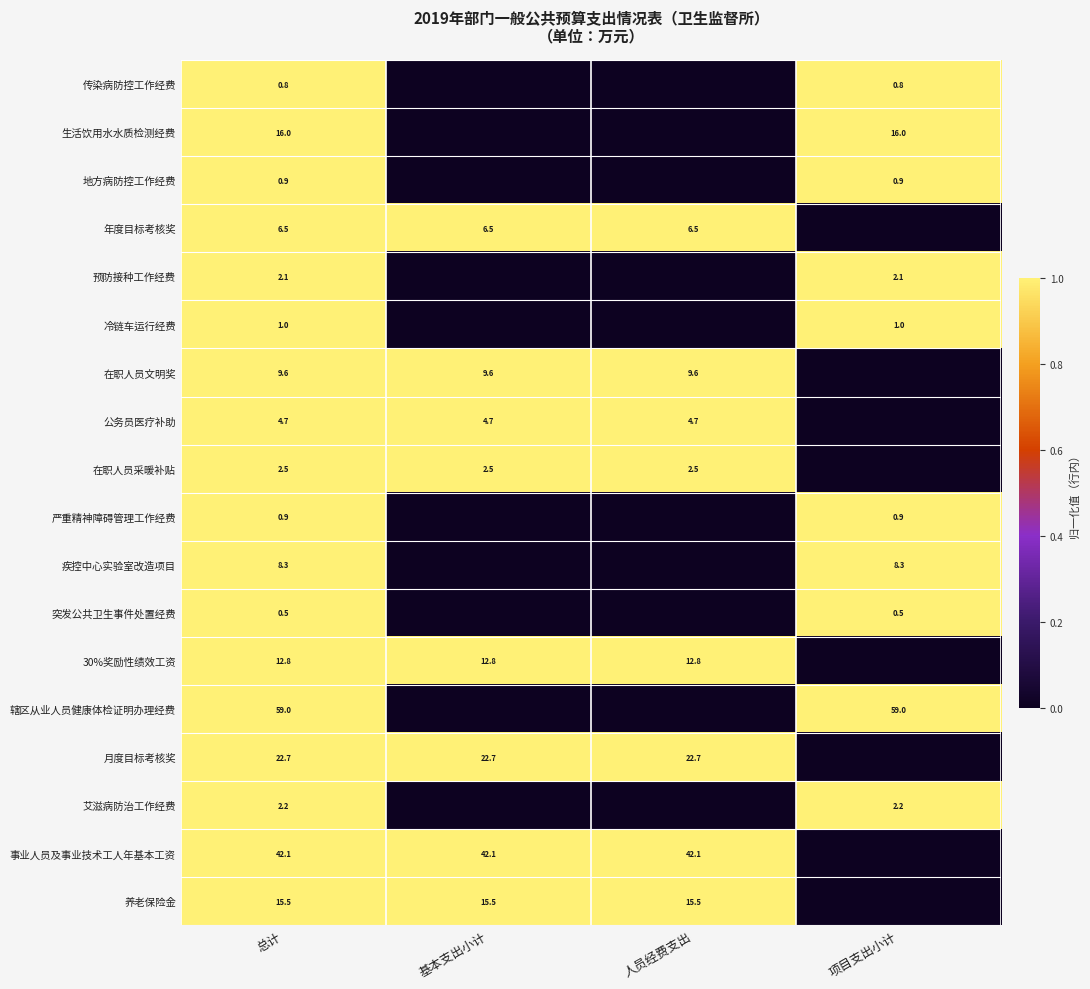

At which category is the sum across all series the highest?

总计